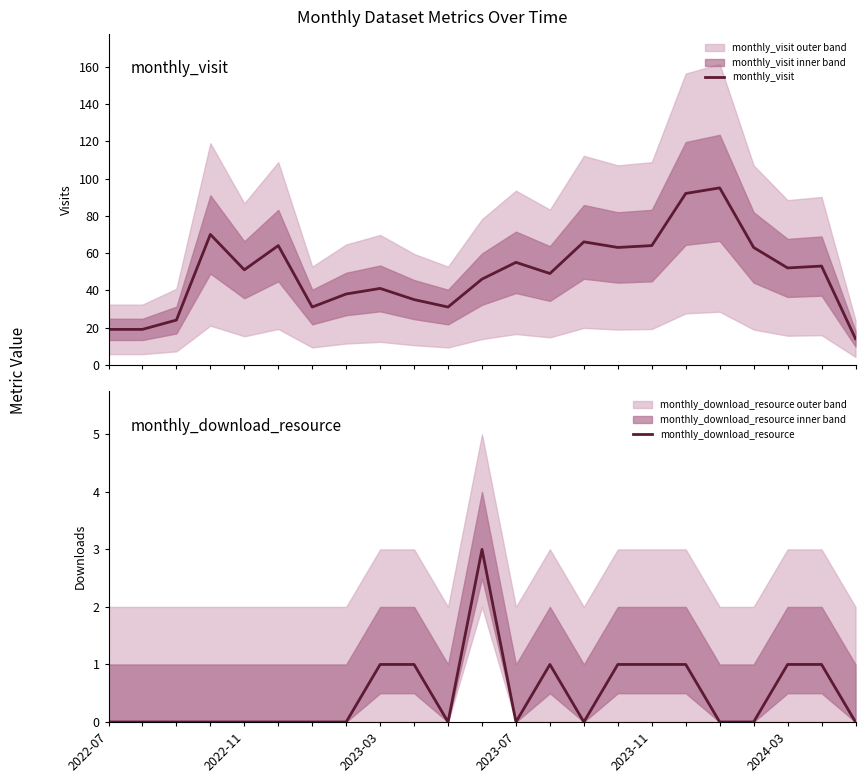

What are all the series names shown in the legend?

monthly_visit, monthly_download_resource